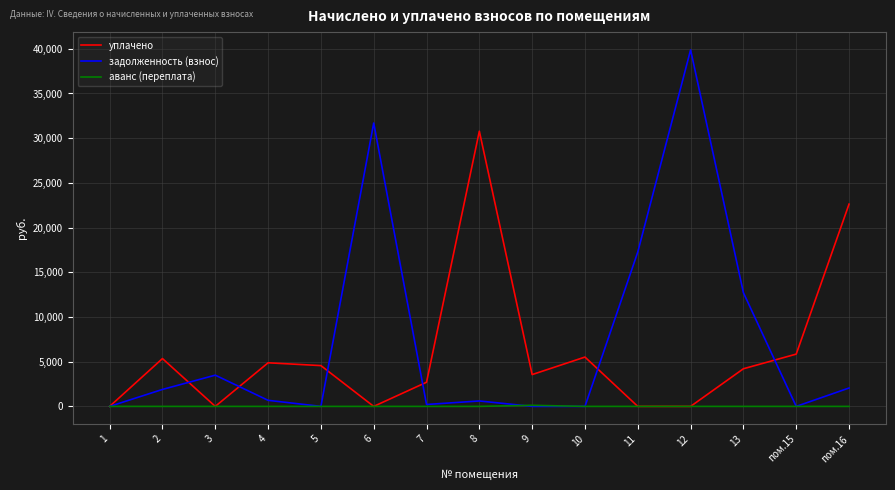

What is the maximum value for задолженность (взнос)?

39869.9